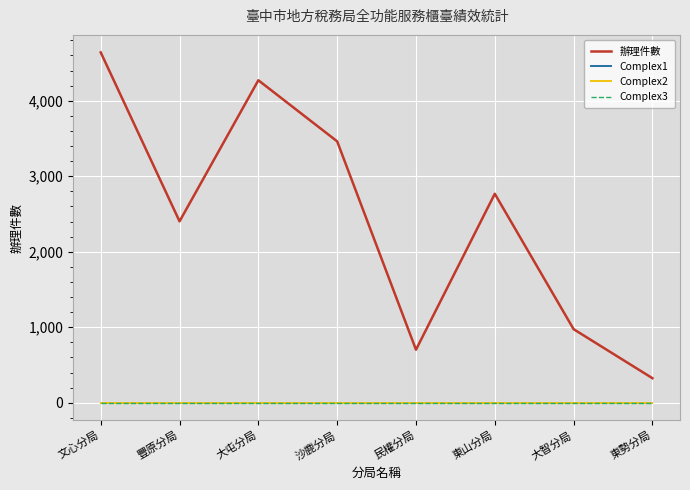

What is the label of the 8th point from the right?

文心分局